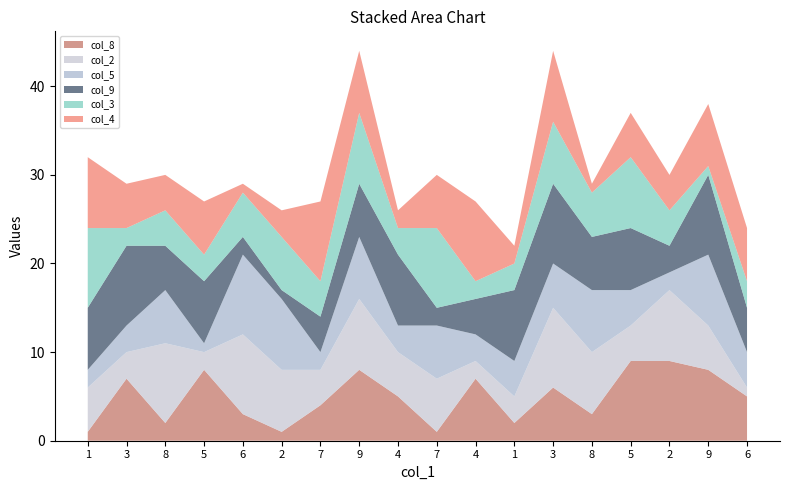

Reading left to right, extract all data points from this chart.

col_8: 1	7	2	8	3	1	4	8	5	1	7	2	6	3	9	9	8	5
col_2: 5	3	9	2	9	7	4	8	5	6	2	3	9	7	4	8	5	1
col_5: 2	3	6	1	9	8	2	7	3	6	3	4	5	7	4	2	8	4
col_9: 7	9	5	7	2	1	4	6	8	2	4	8	9	6	7	3	9	5
col_3: 9	2	4	3	5	6	4	8	3	9	2	3	7	5	8	4	1	3
col_4: 8	5	4	6	1	3	9	7	2	6	9	2	8	1	5	4	7	6